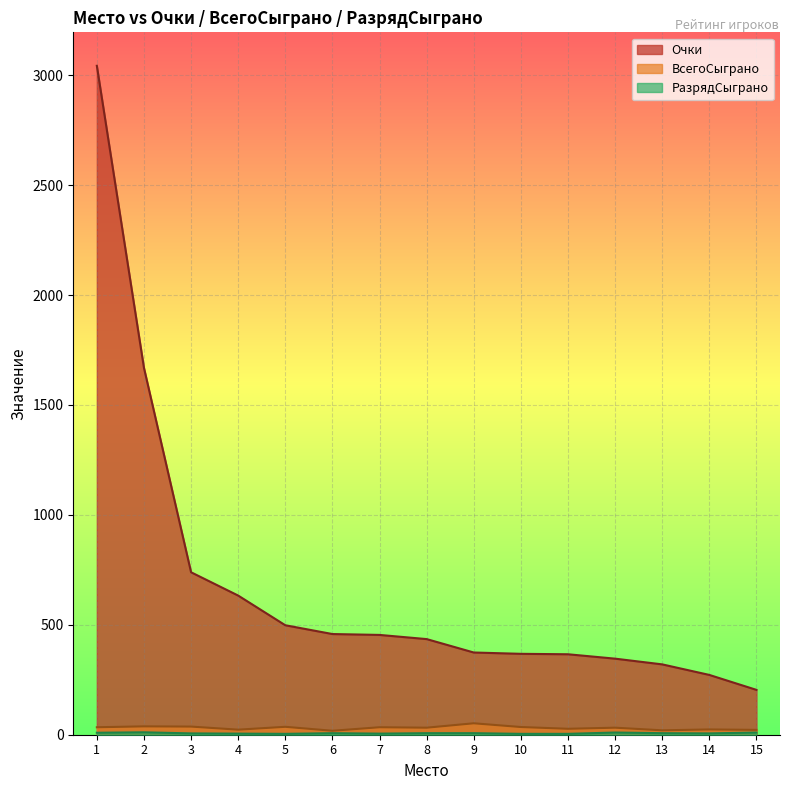

Read the Очки value at 14, to the nearest 50.

250